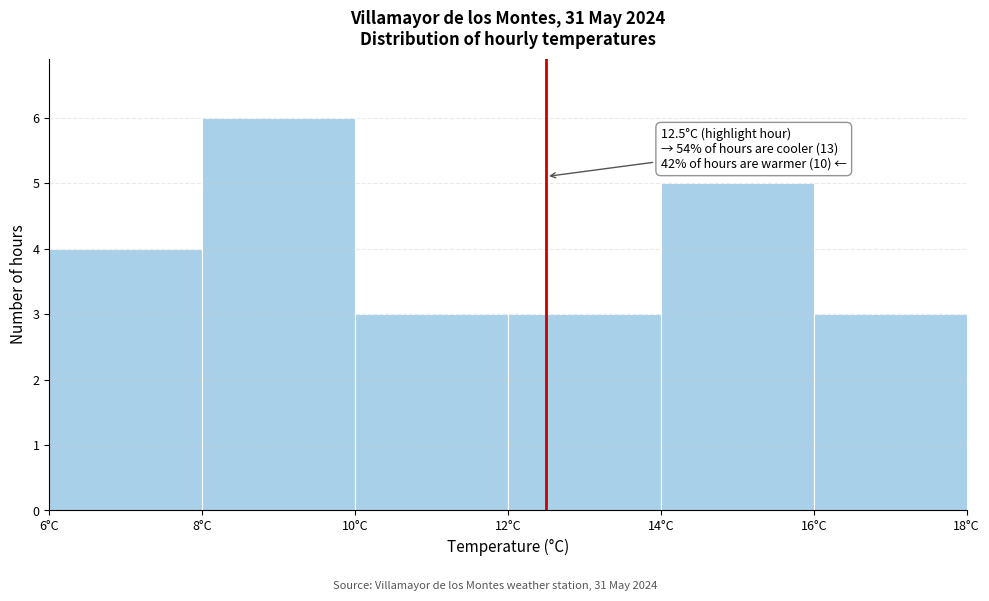

Which range on the x-axis has the tallest bar?

8 to 10